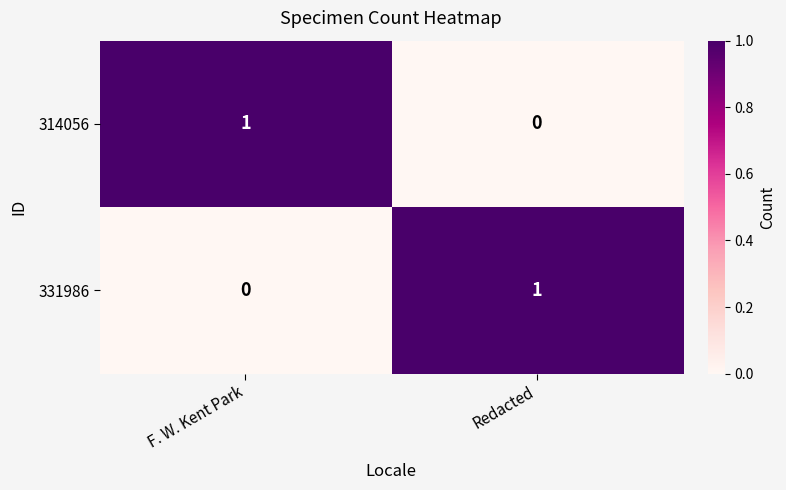

Rank the series at Redacted from highest to lowest value.

331986, 314056